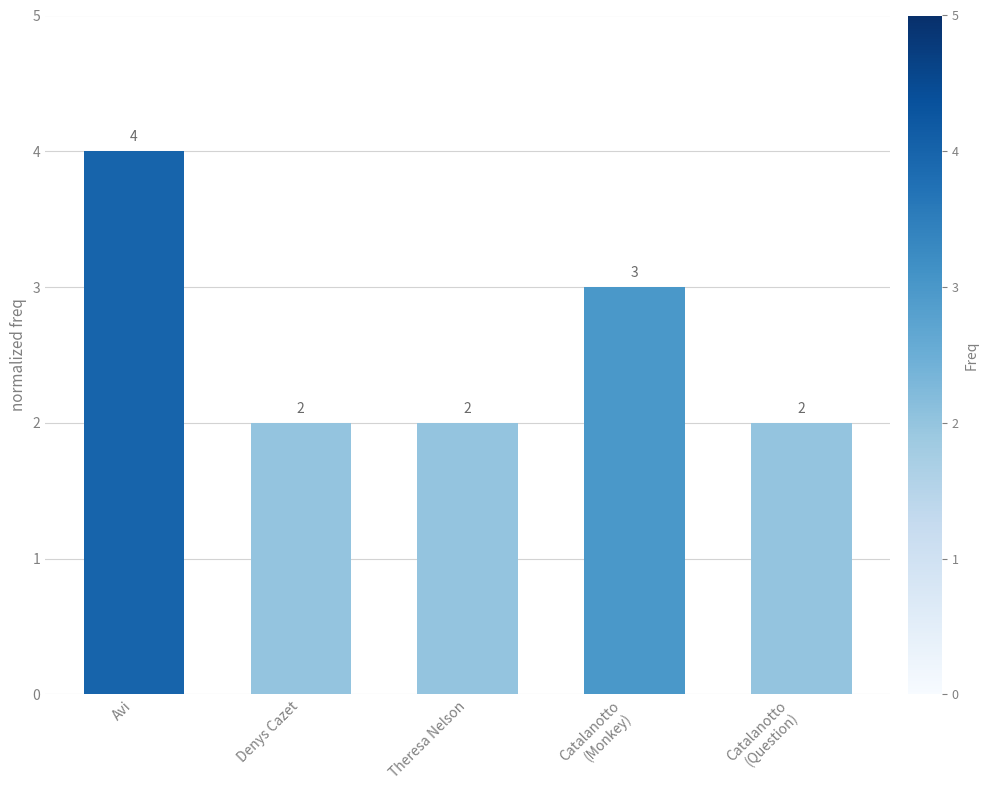

How many categories are shown in the chart?

5